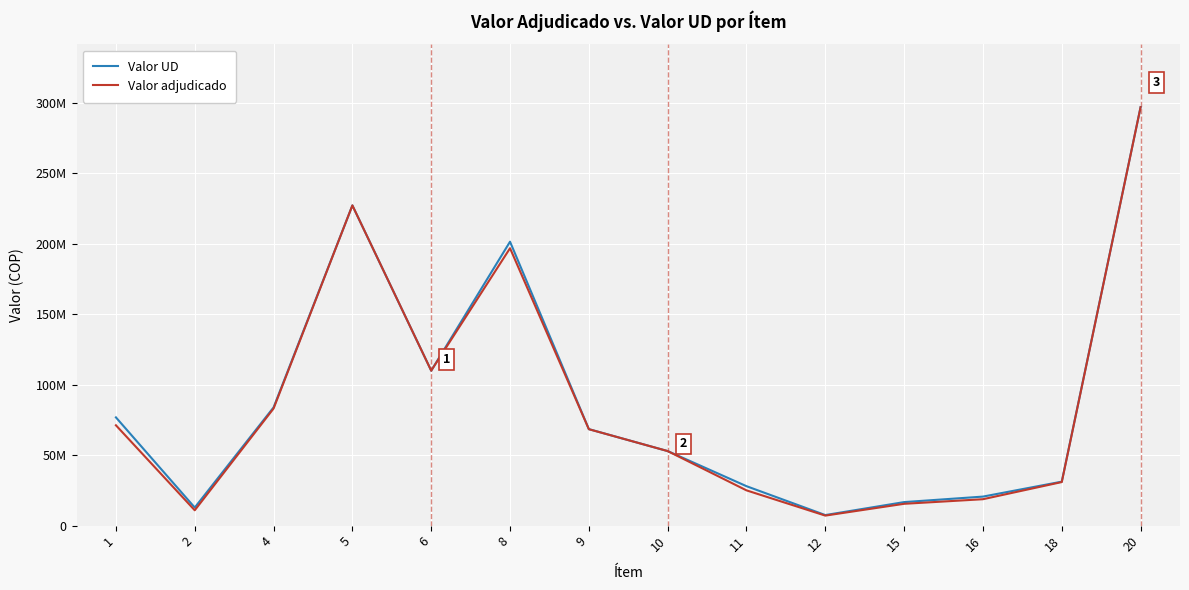

What is the difference between the maximum and minimum values in the Valor adjudicado series?

289756429.6